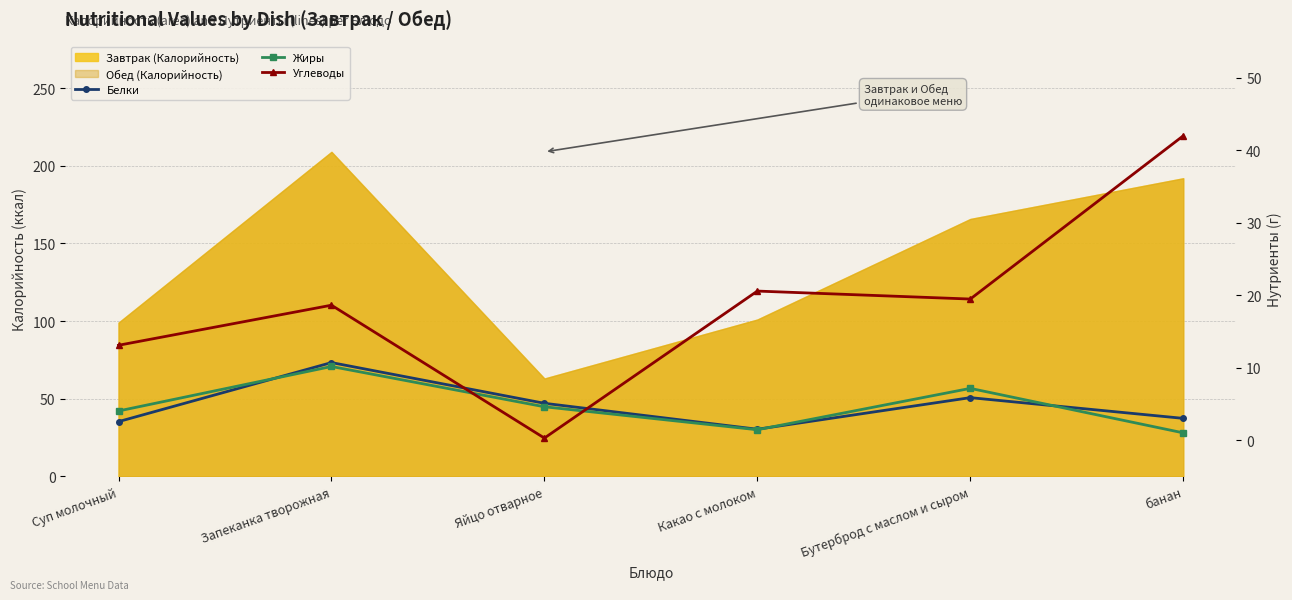

Between Суп молочный and Запеканка творожная, which series saw the biggest shift?

Белки